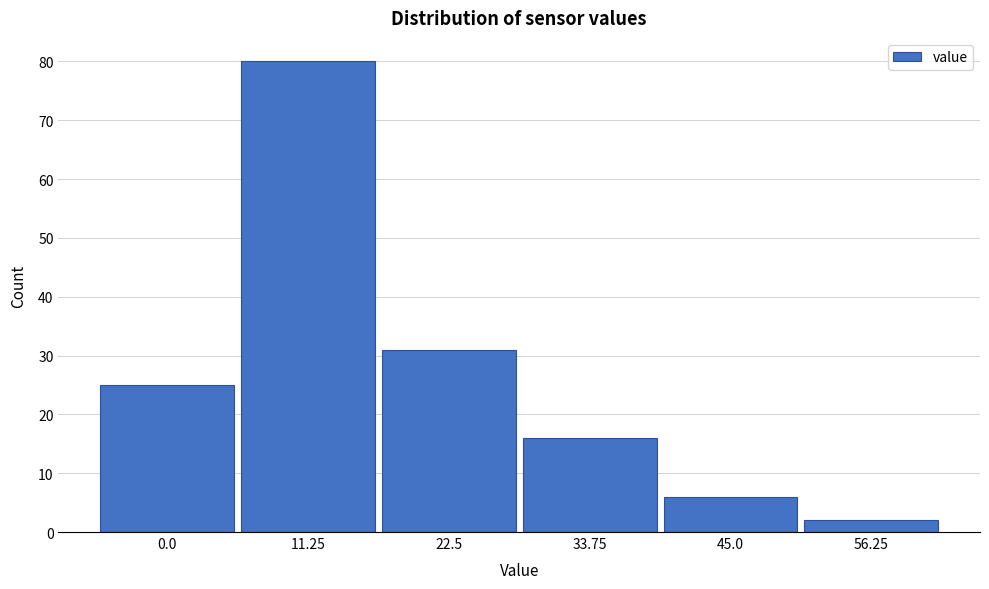

Which range on the x-axis has the tallest bar?

6 to 16